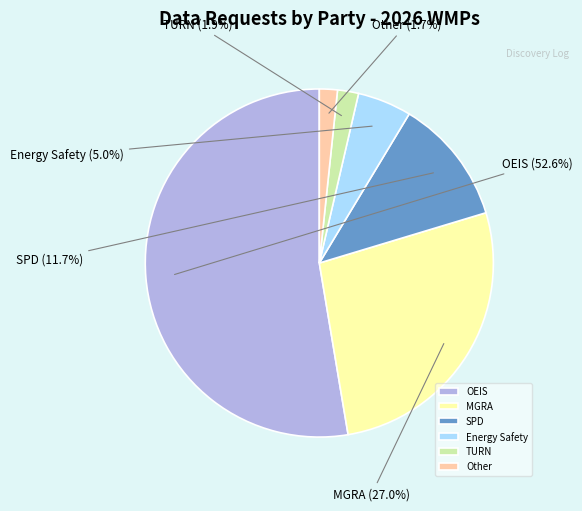

What is the ratio of the value at MGRA to the value at Energy Safety?

5.4